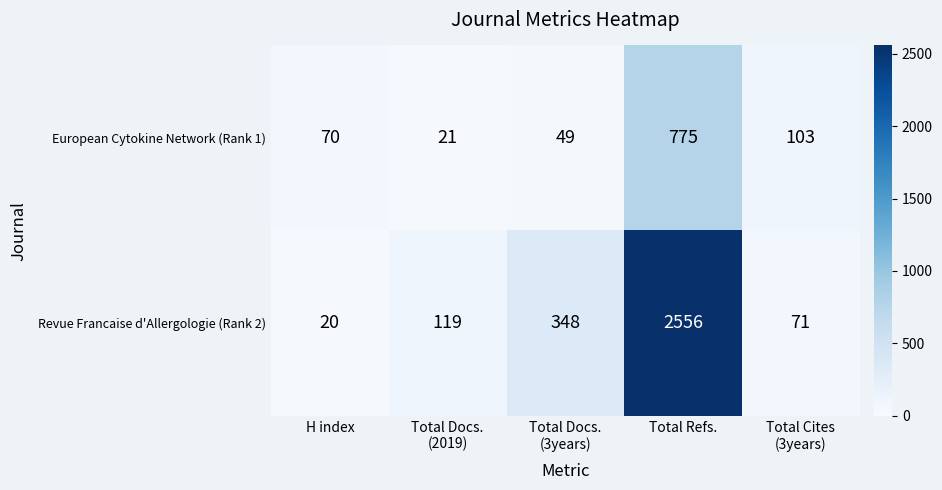

Rank the series by their average value, from highest to lowest.

Revue Francaise d'Allergologie (Rank 2), European Cytokine Network (Rank 1)